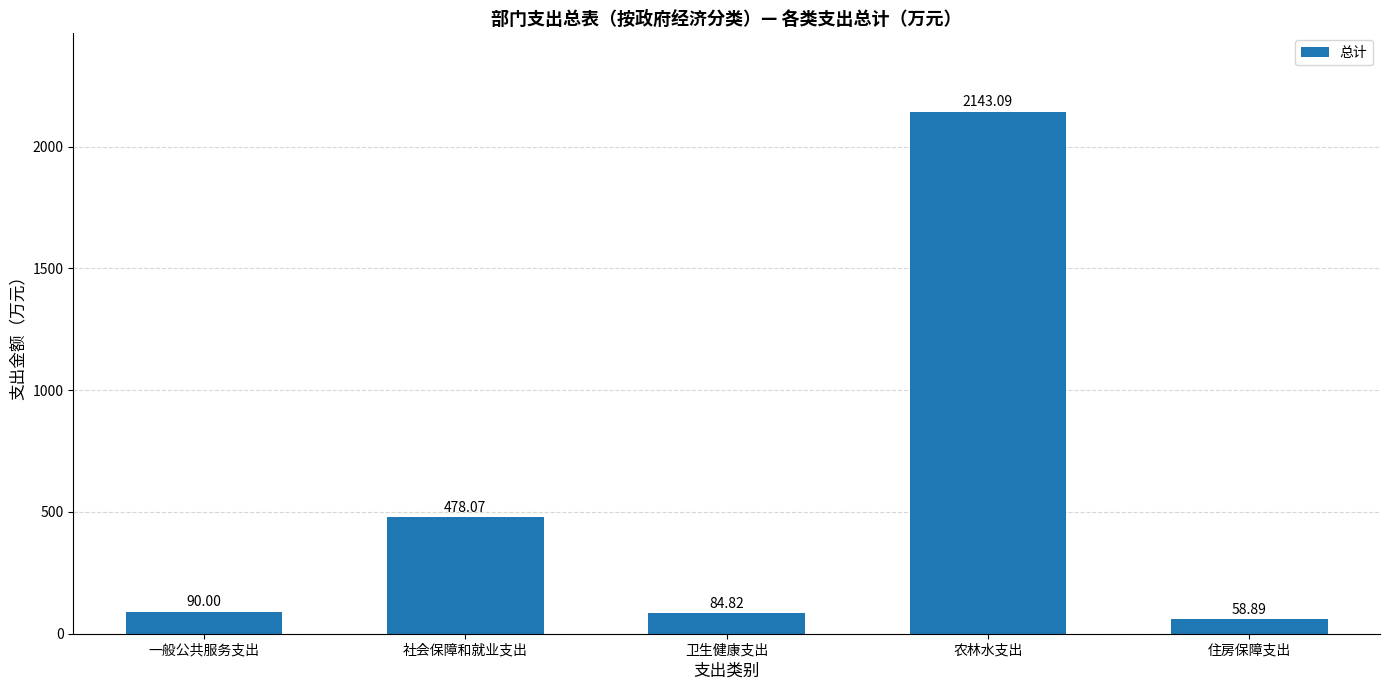

What is the minimum value shown in the chart?

58.9